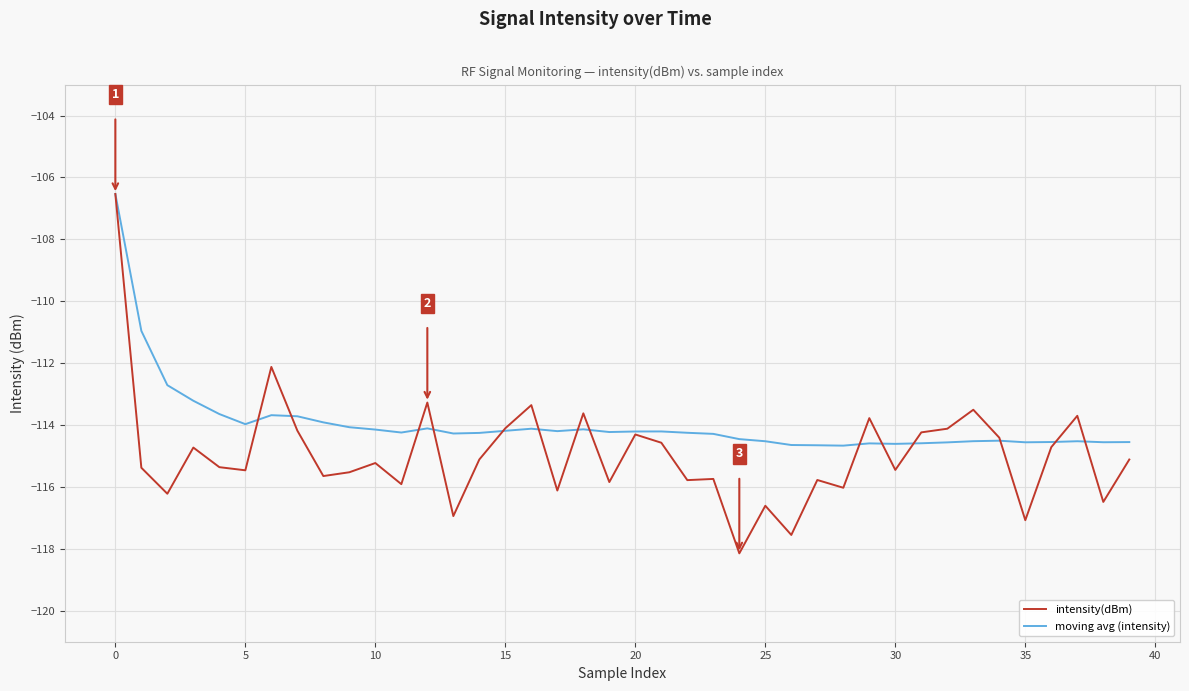

Which series has the largest total across all categories?

moving avg (intensity)